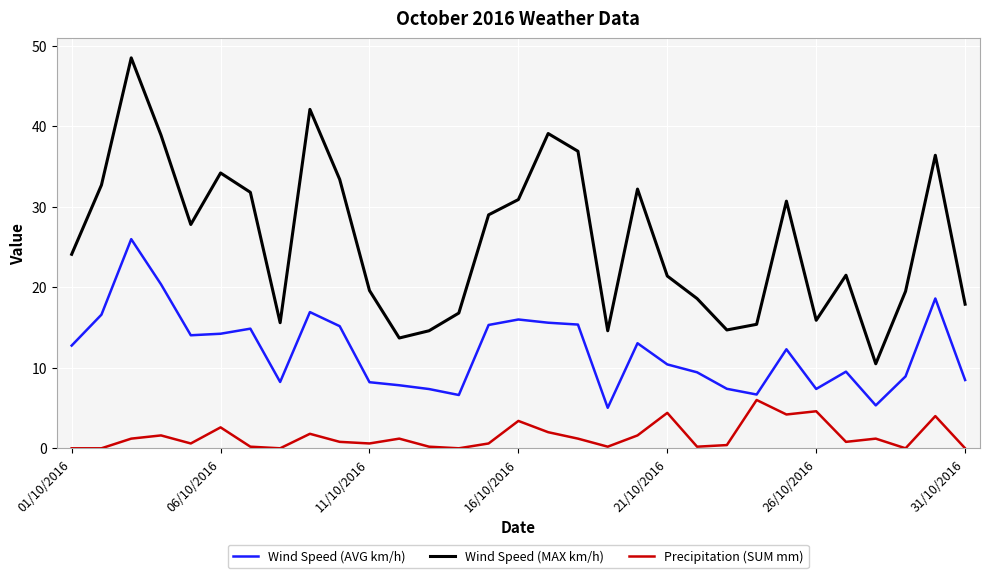

Which series has the widest spread of values?

Wind Speed (MAX km/h)